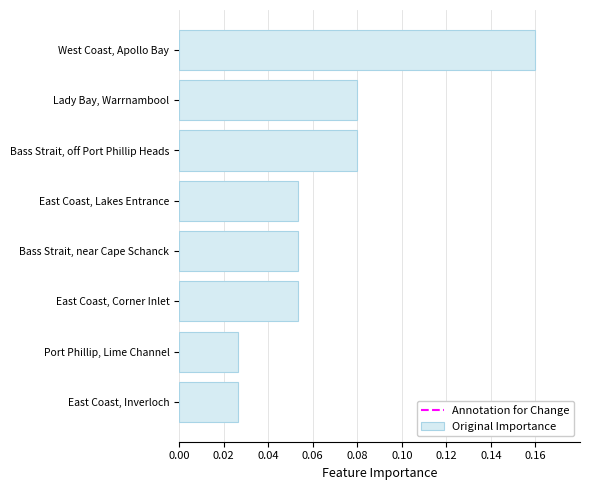

What is the label of the 7th bar from the bottom?

Lady Bay, Warrnambool